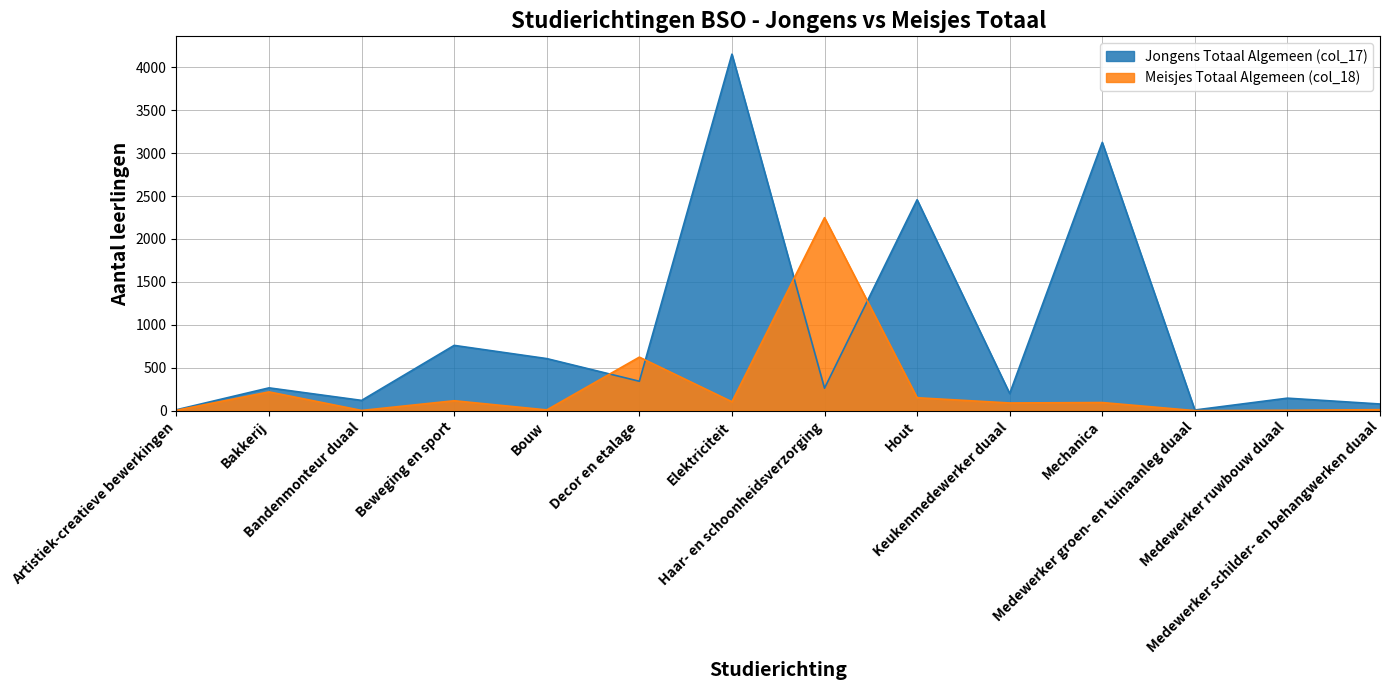

At which label is Meisjes Totaal Algemeen (col_18) closest to 1124?

Decor en etalage